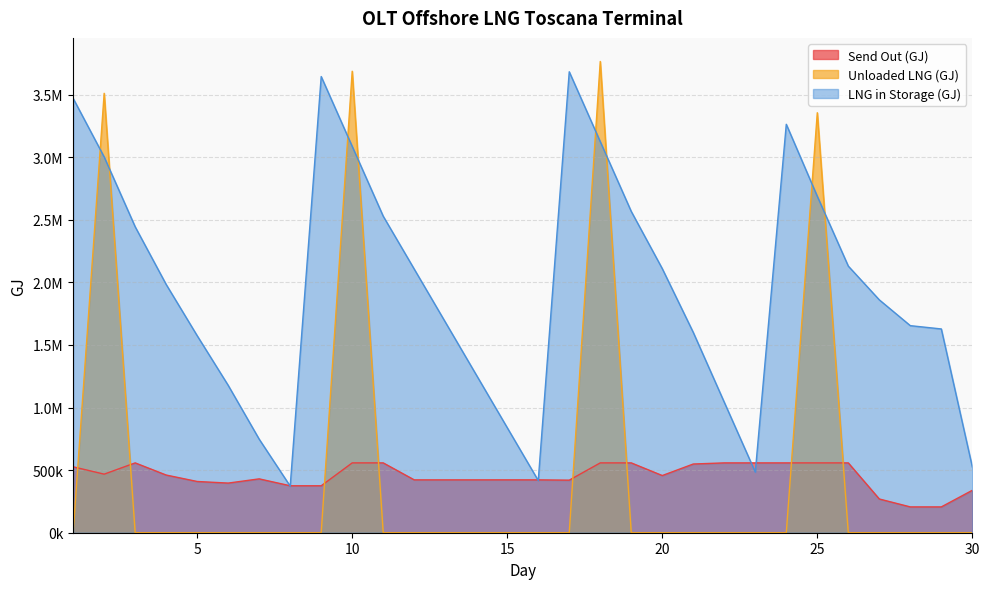

Reading left to right, list all the values displayed in this chart.

Send Out (GJ): 1=526697.6	2=468056.7	3=558017.2	4=460876.3	5=409434.4	6=396627.8	7=430302.7	8=375171.3	9=375219.4	10=558060.6	11=558079.9	12=422397.1	13=422395.1	14=422407.8	15=422459.3	16=422397.3	17=419969.6	18=558044.1	19=557966.3	20=456928.2	21=548999.1	22=557986.0	23=557998.4	24=558032.4	25=558030.3	26=557994.0	27=269526.8	28=206262.9	29=206273.6	30=338901.8
Unloaded LNG (GJ): 1=0.0	2=3511170.1	3=0.0	4=0.0	5=0.0	6=0.0	7=0.0	8=0.0	9=0.0	10=3687533.6	11=0.0	12=0.0	13=0.0	14=0.0	15=0.0	16=0.0	17=0.0	18=3765632.4	19=0.0	20=0.0	21=0.0	22=0.0	23=0.0	24=0.0	25=3355822.0	26=0.0	27=0.0	28=0.0	29=0.0	30=0.0
LNG in Storage (GJ): 1=3470607.9	2=3002607.9	3=2444607.9	4=1983718.1	5=1574269.5	6=1177681.2	7=747396.9	8=372202.1	9=3645084.3	10=3087084.3	11=2529084.3	12=2106664.8	13=1684245.3	14=1261825.8	15=839406.3	16=416986.8	17=3683139.2	18=3125139.2	19=2567139.2	20=2110228.7	21=1600472.1	22=1042472.1	23=484472.1	24=3263578.8	25=2688386.8	26=2130386.8	27=1860797.8	28=1654533.0	29=1628268.1	30=525487.0